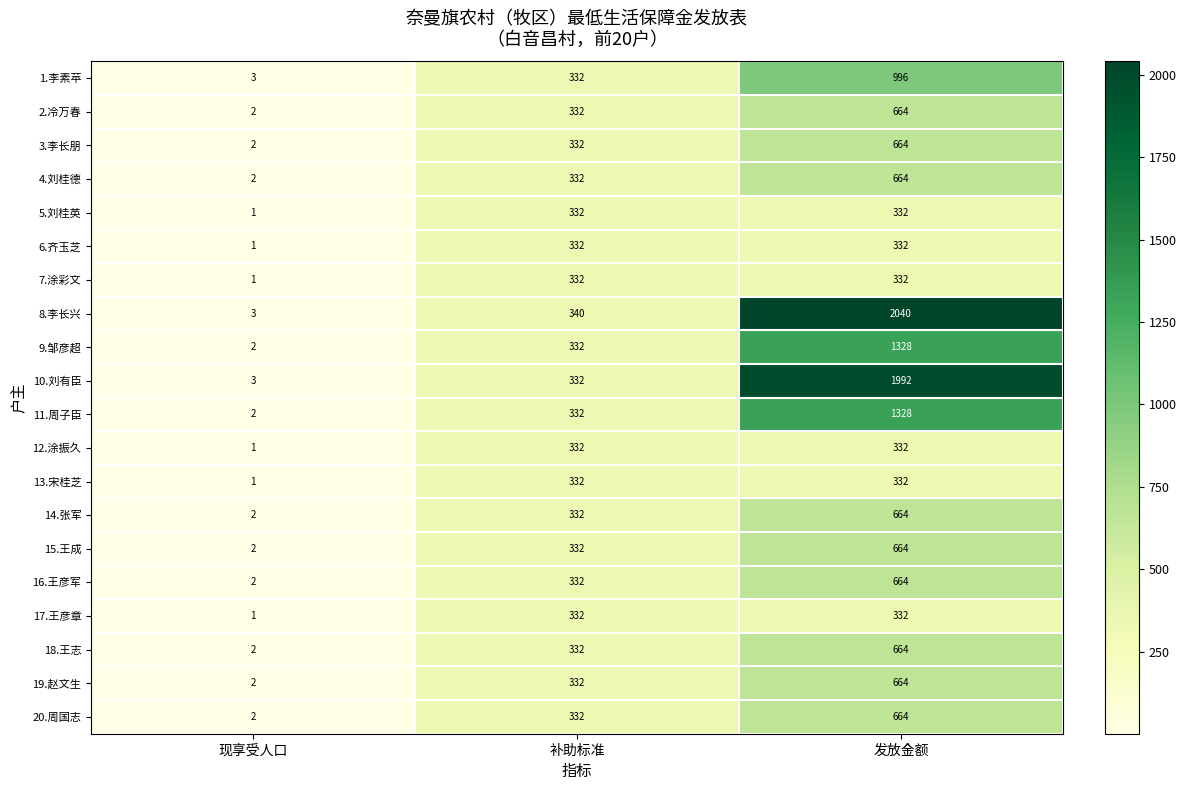

Which series has the widest spread of values?

8.李长兴